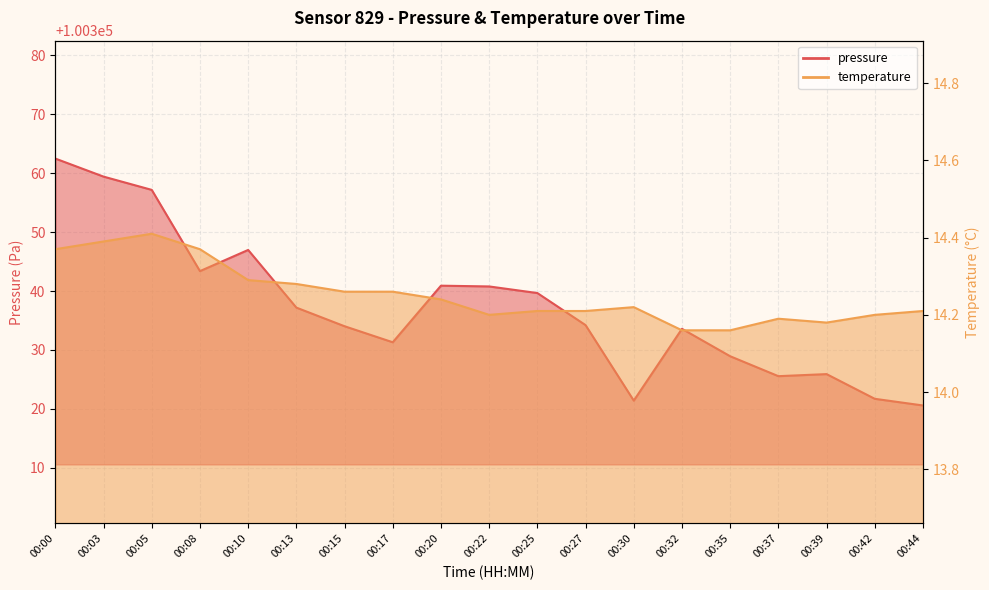

List the series in order of their overall mean, lowest first.

temperature, pressure